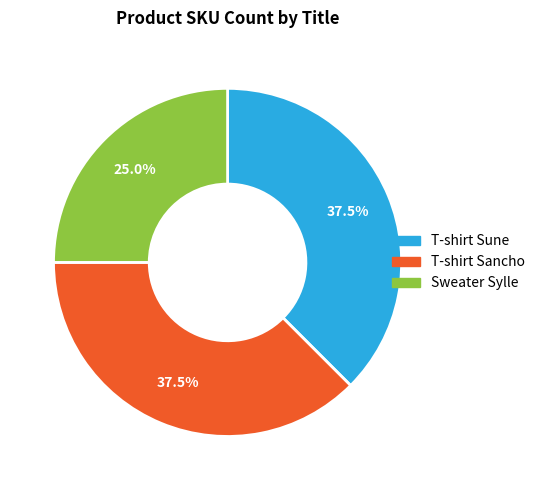

True or false: T-shirt Sancho accounts for 44% of the total.

False